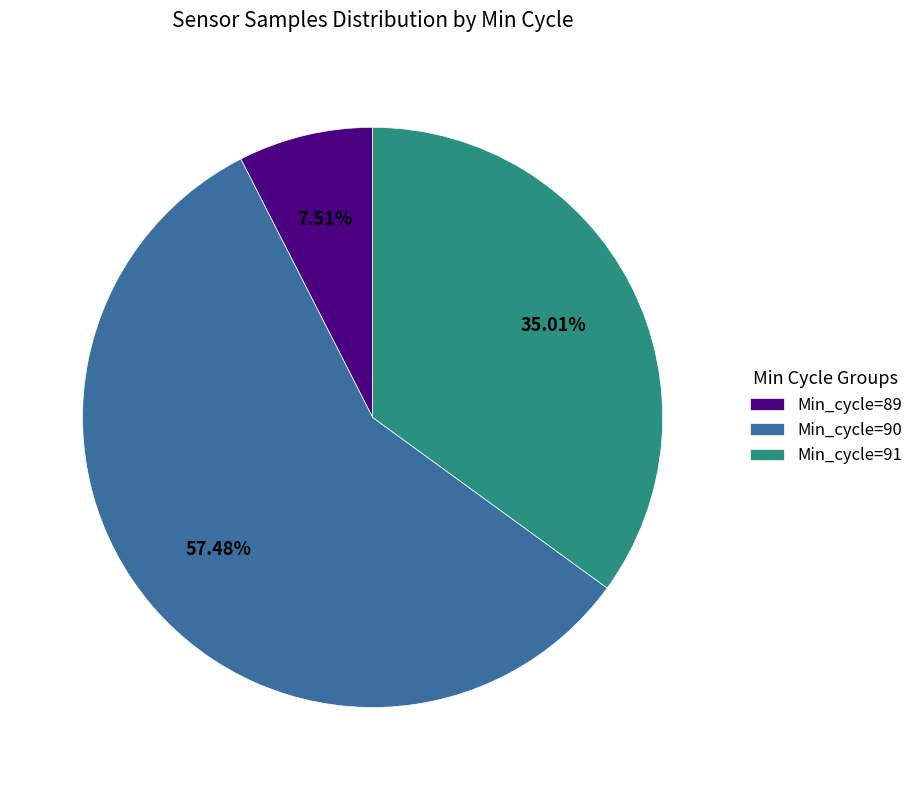

Is there any slice that represents more than half of the pie?

Yes